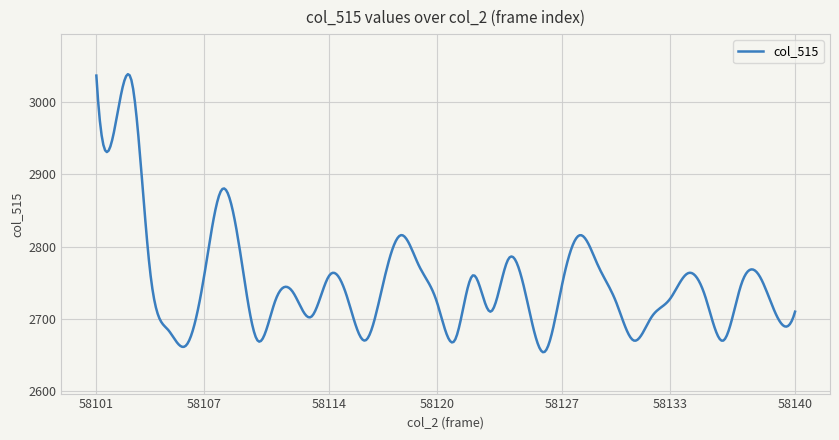

What is the greatest value displayed?

3039.0